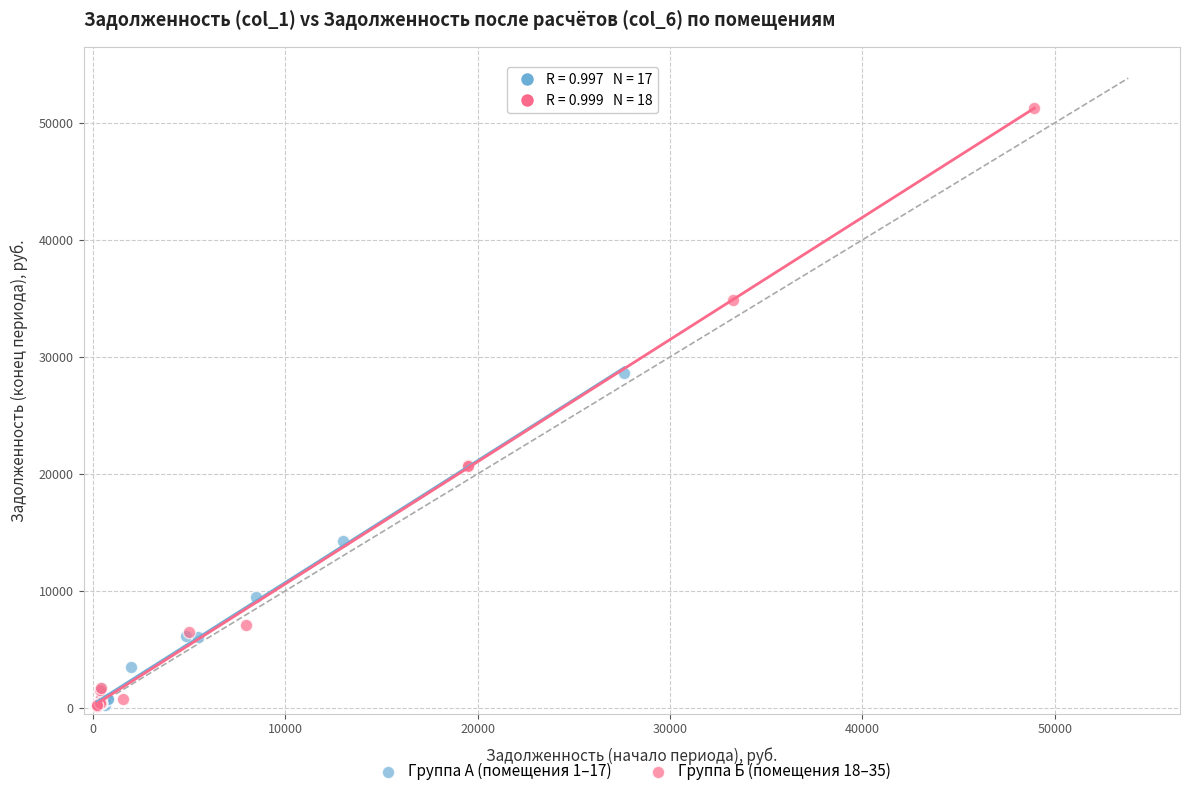

Which series contains the highest Y value?

Группа Б (помещения 18–35)